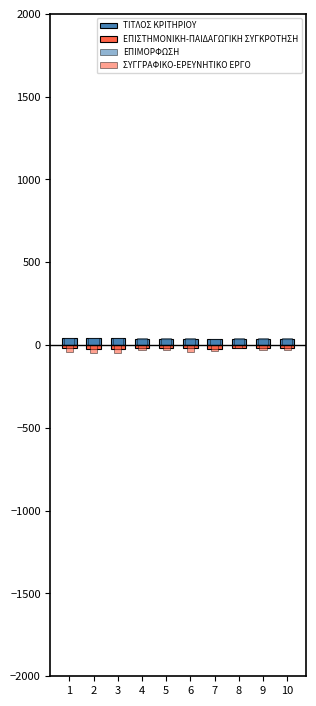

At which category is the sum across all series the highest?

8